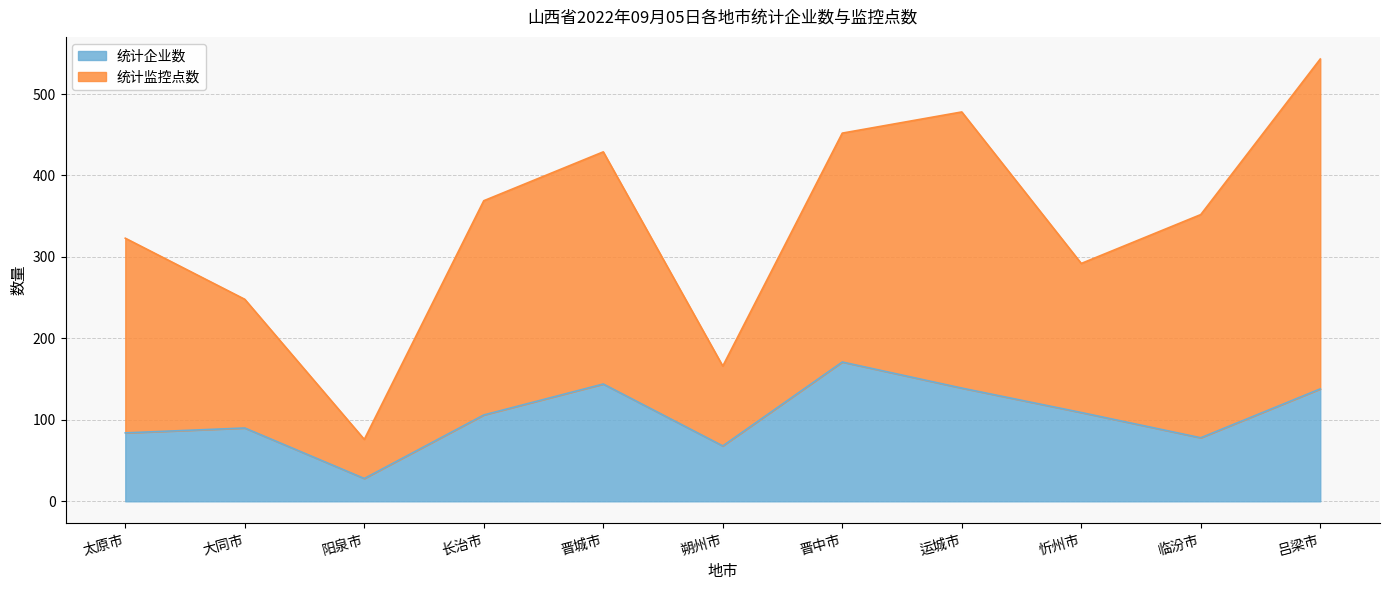

Where is the first local maximum for 统计企业数?

大同市